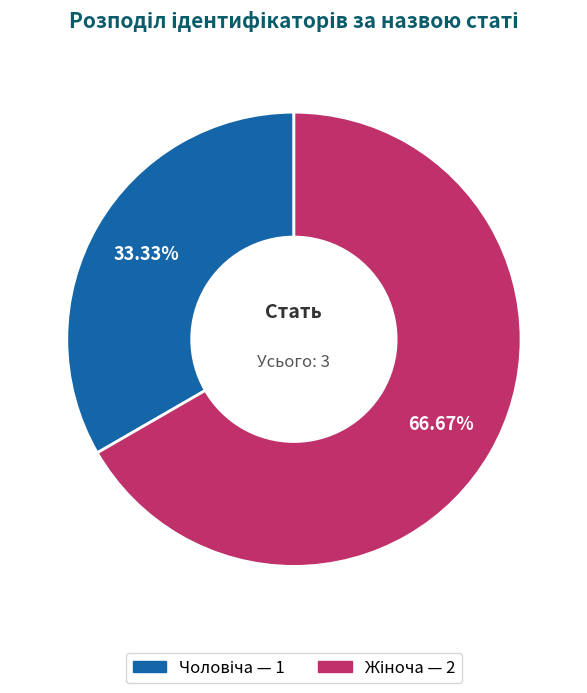

Is there a majority slice in this chart?

Yes